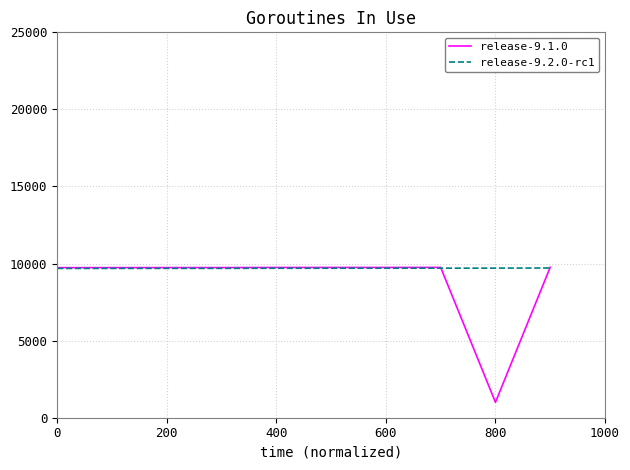

What is the maximum value shown in the chart?

9763